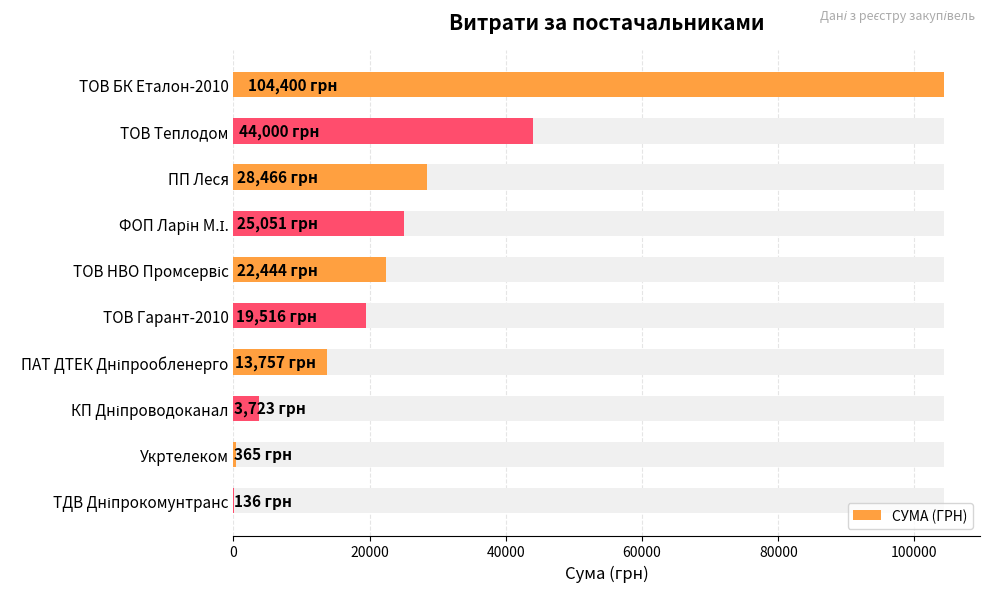

How many values are below 22443?

5